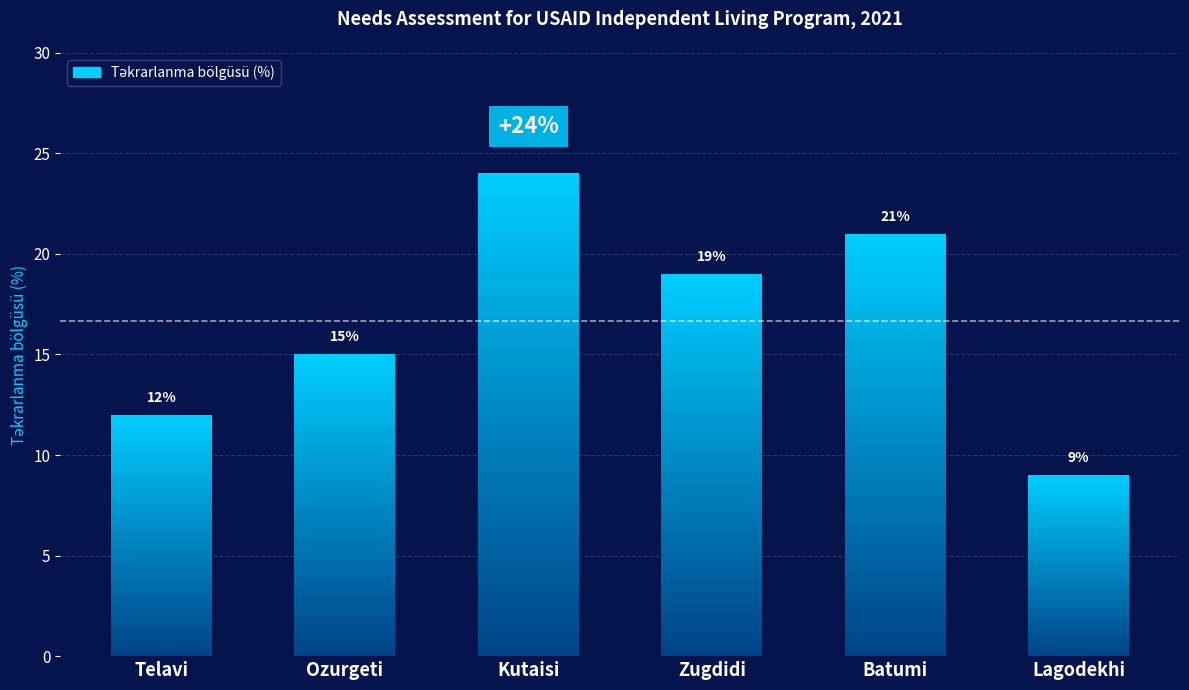

What is the change in value from Ozurgeti to Zugdidi?

+4